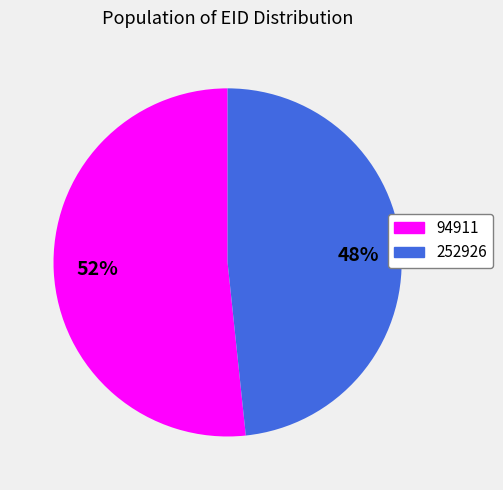

Rank the categories by value from lowest to highest.

252926, 94911